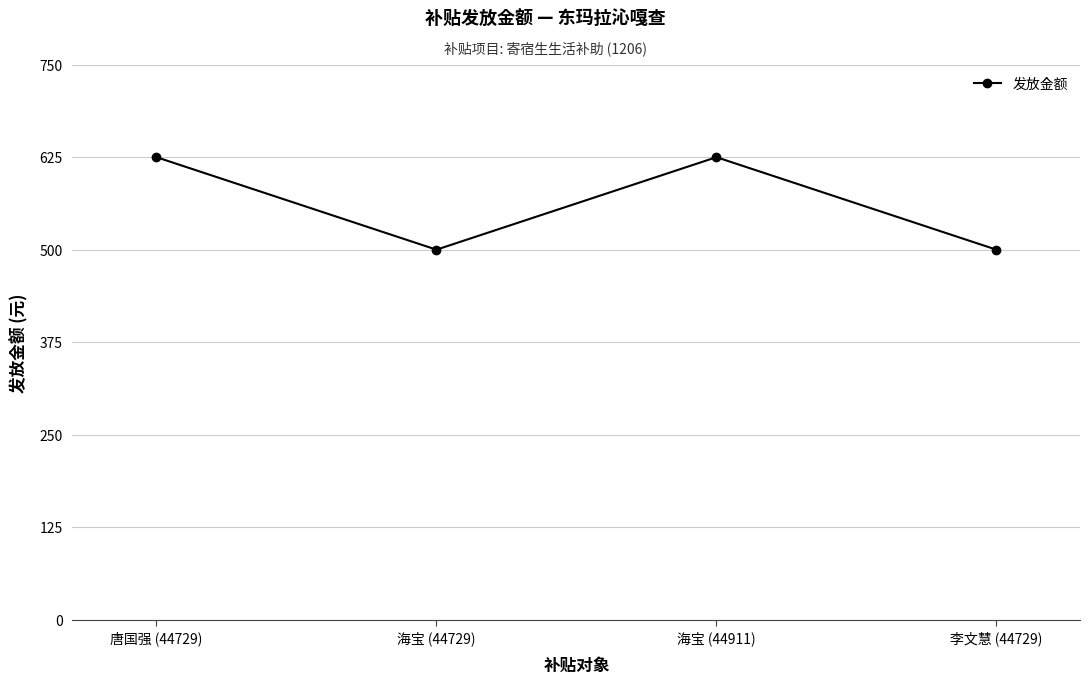

What is the minimum value shown in the chart?

500